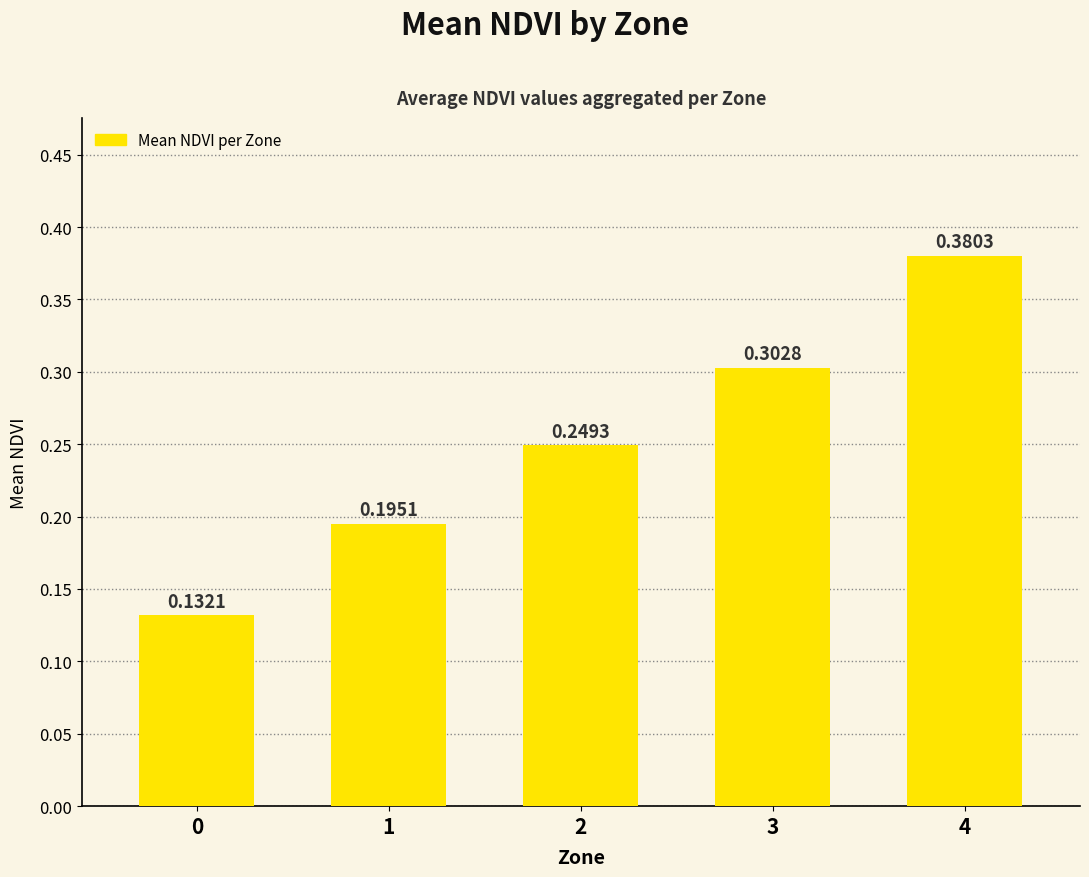

What is the change in value from 0 to 2?

+0.1